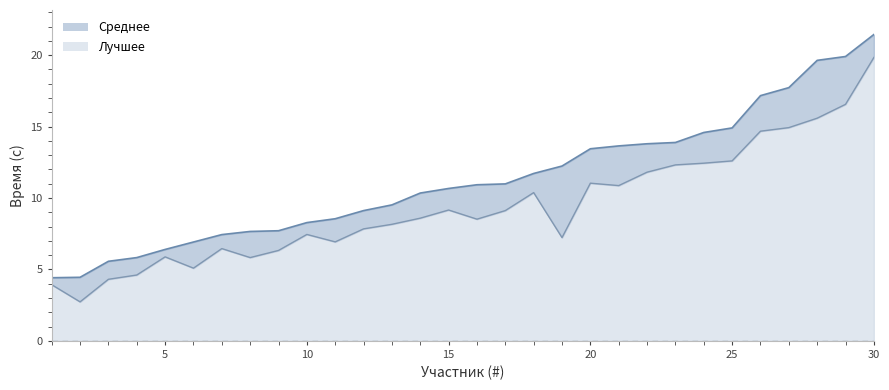

Does the chart display data point markers on the line(s)?

No